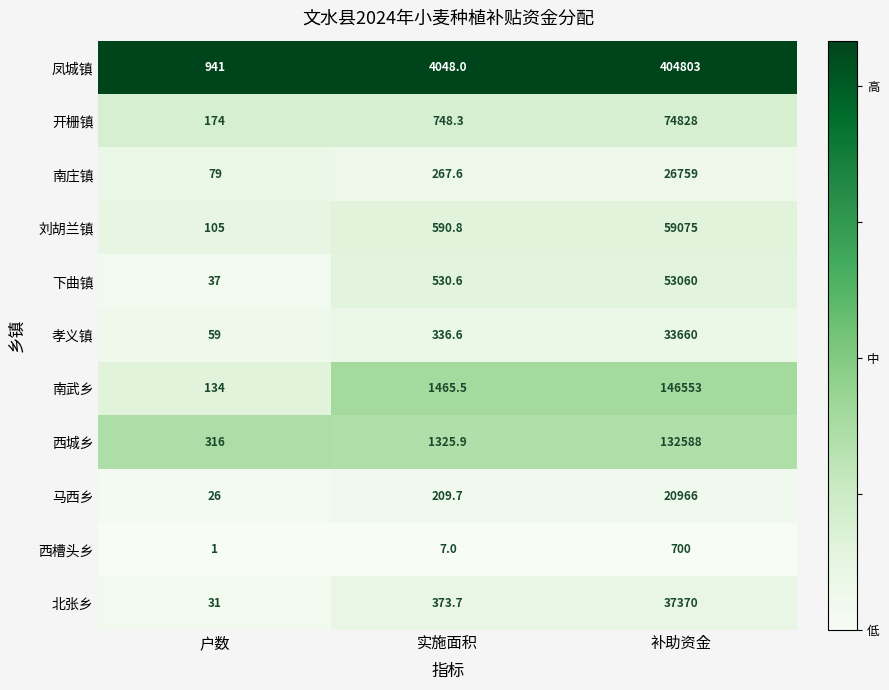

Where does the 开栅镇 series first go above 748?

实施面积